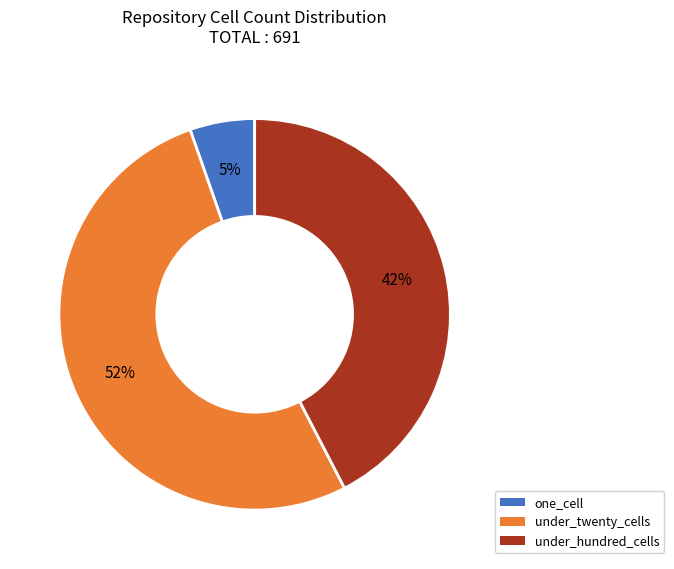

What is the largest slice in the pie chart?

under_twenty_cells